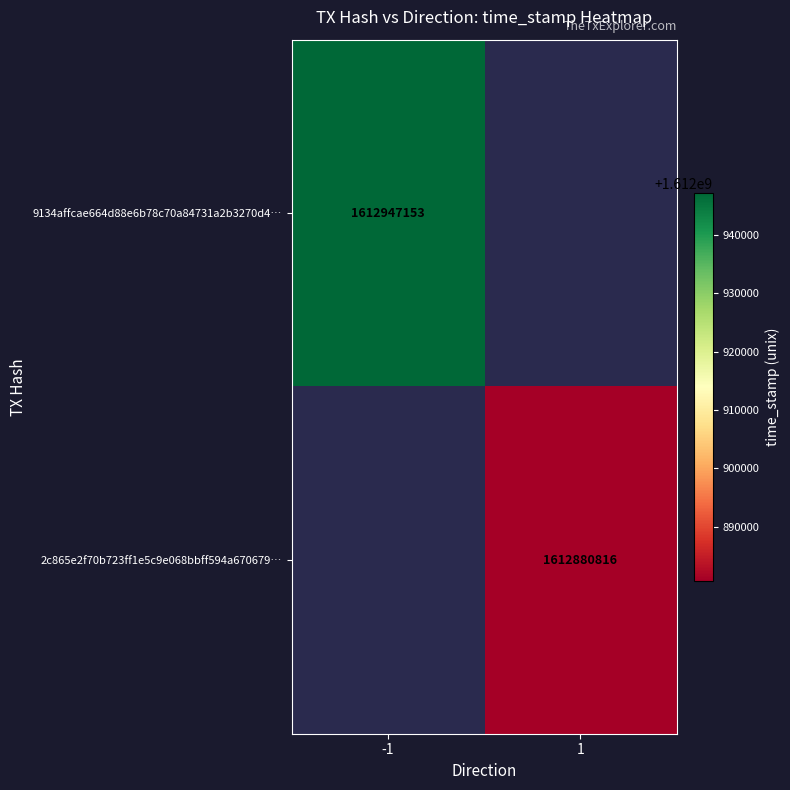

What is the greatest value displayed?

1612947153.0